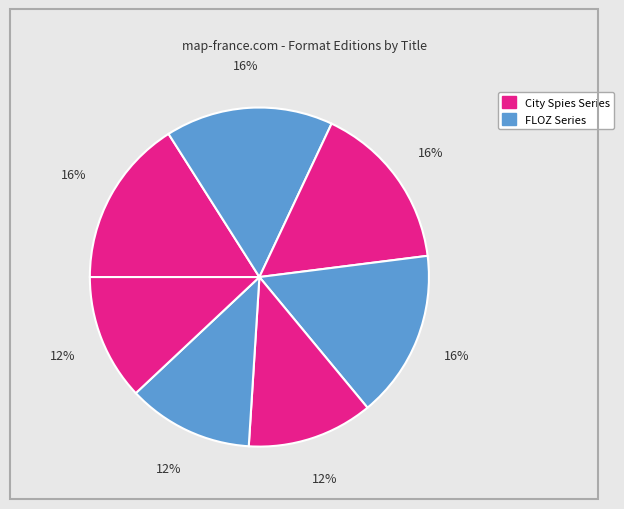

Does any single category account for the majority?

No